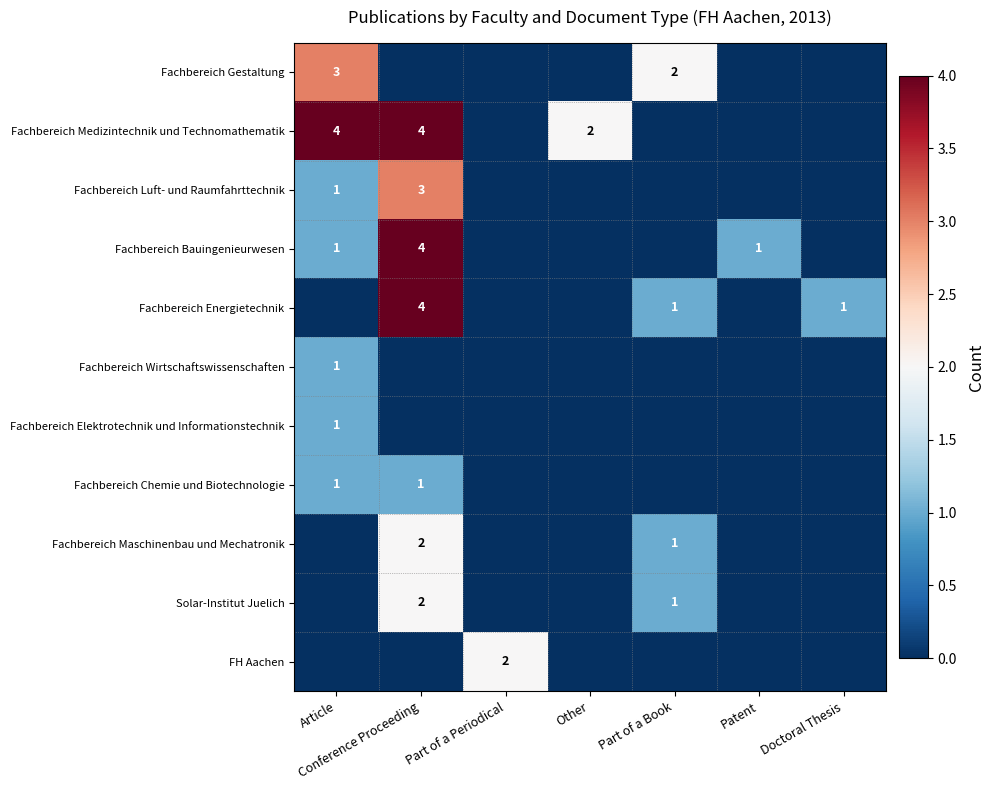

The Fachbereich Elektrotechnik und Informationstechnik series shows 1 at Article. True or false?

True